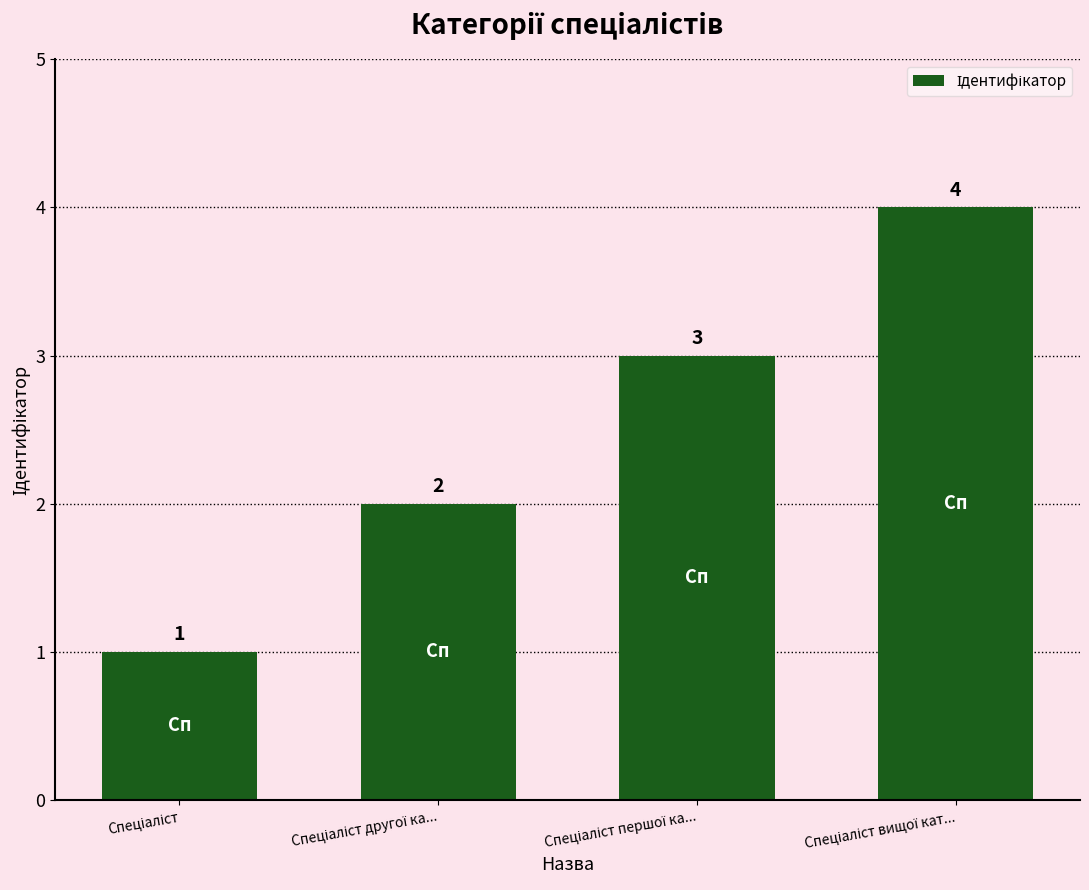

What is the value of the 2nd bar from the left?

2